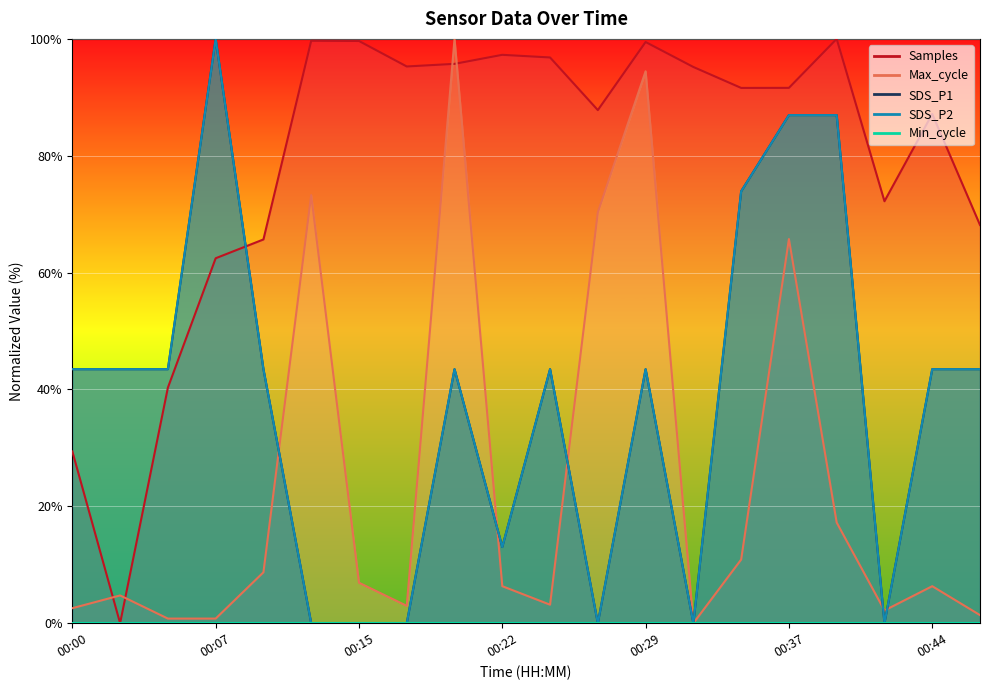

True or false: Max_cycle has more than 2 points higher than both neighbors.

True